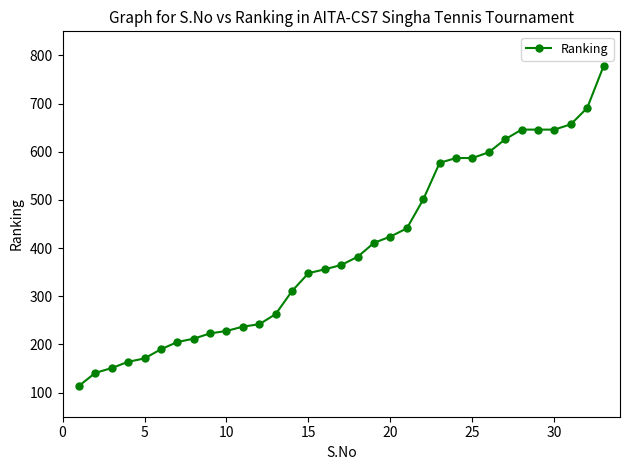

What is the smallest value displayed?

114